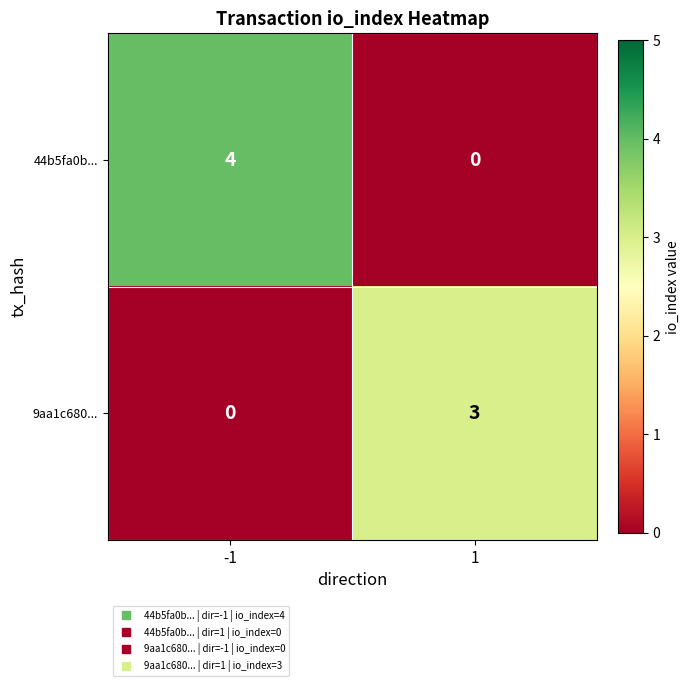

Count the number of data series in this chart.

2